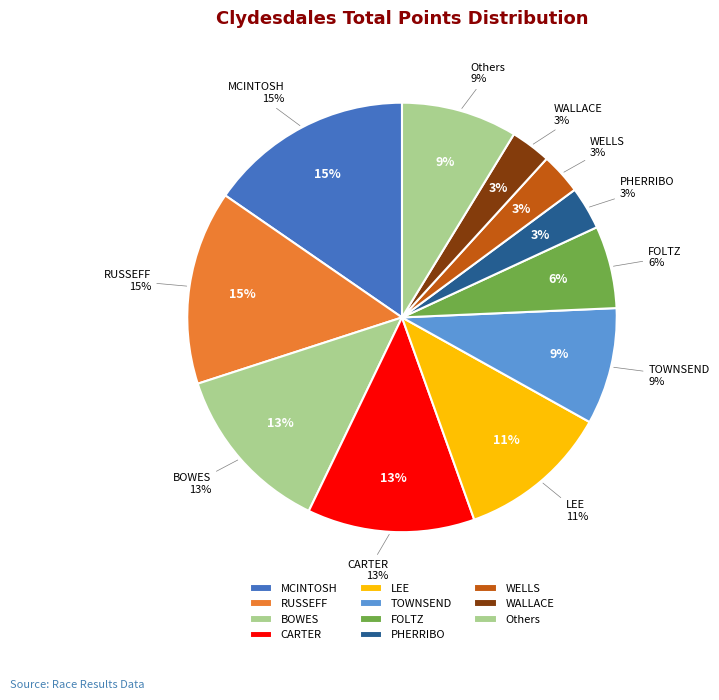

Which slice is the largest?

MCINTOSH, DAVID